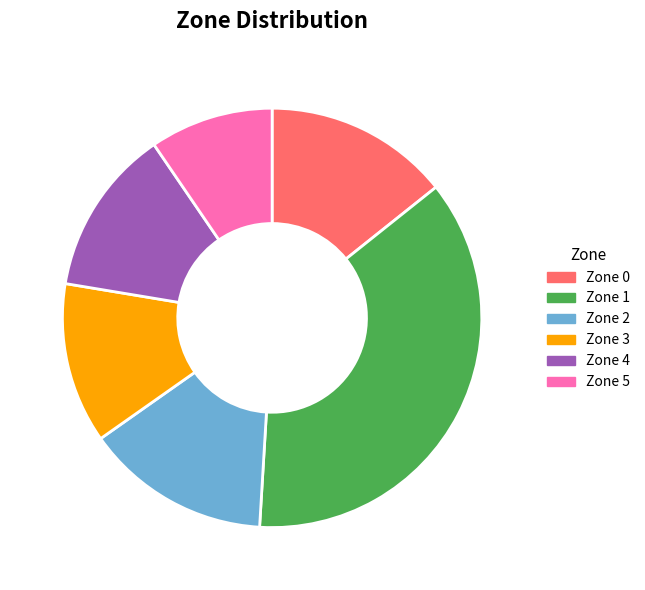

What is the ratio of the value at Zone 1 to the value at Zone 4?

2.9